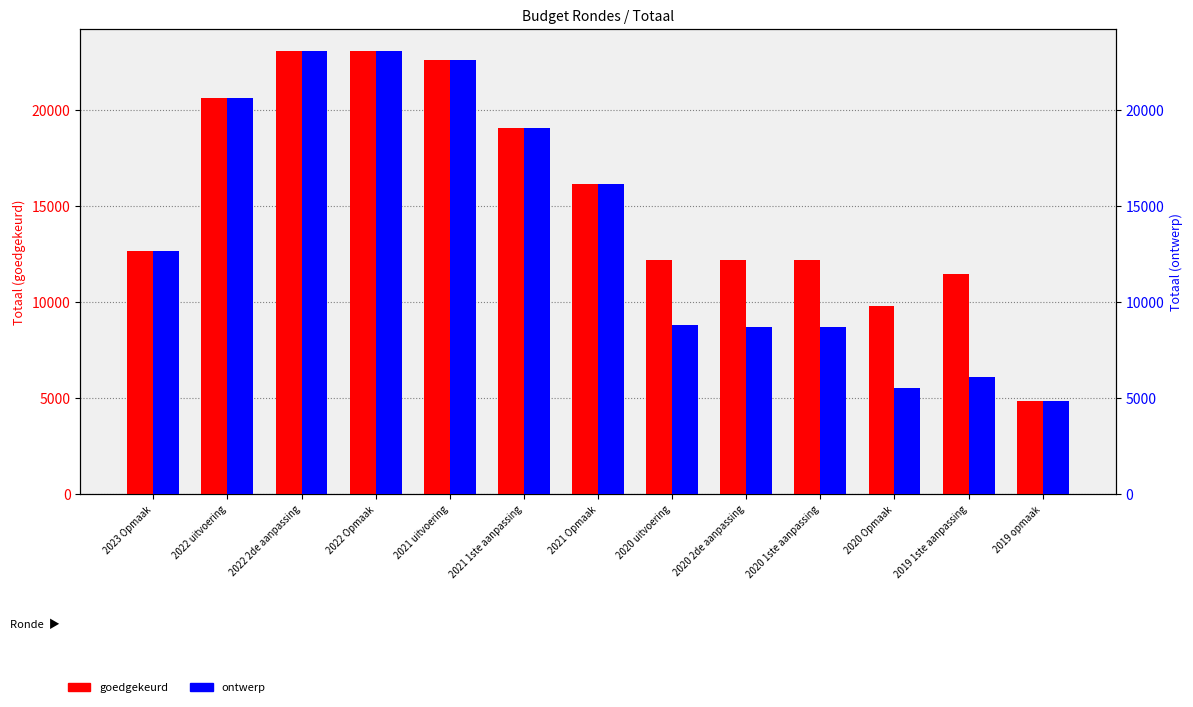

What position from the right is 2020 2de aanpassing?

5